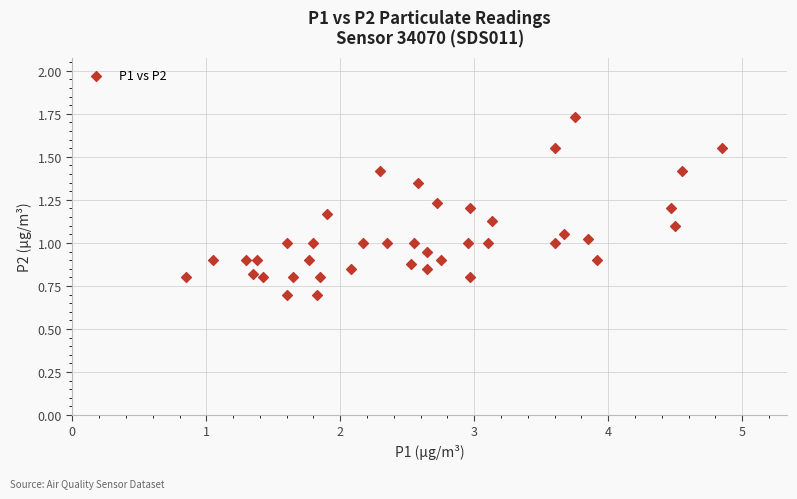

What is the range of X values (max minus min)?

4.0